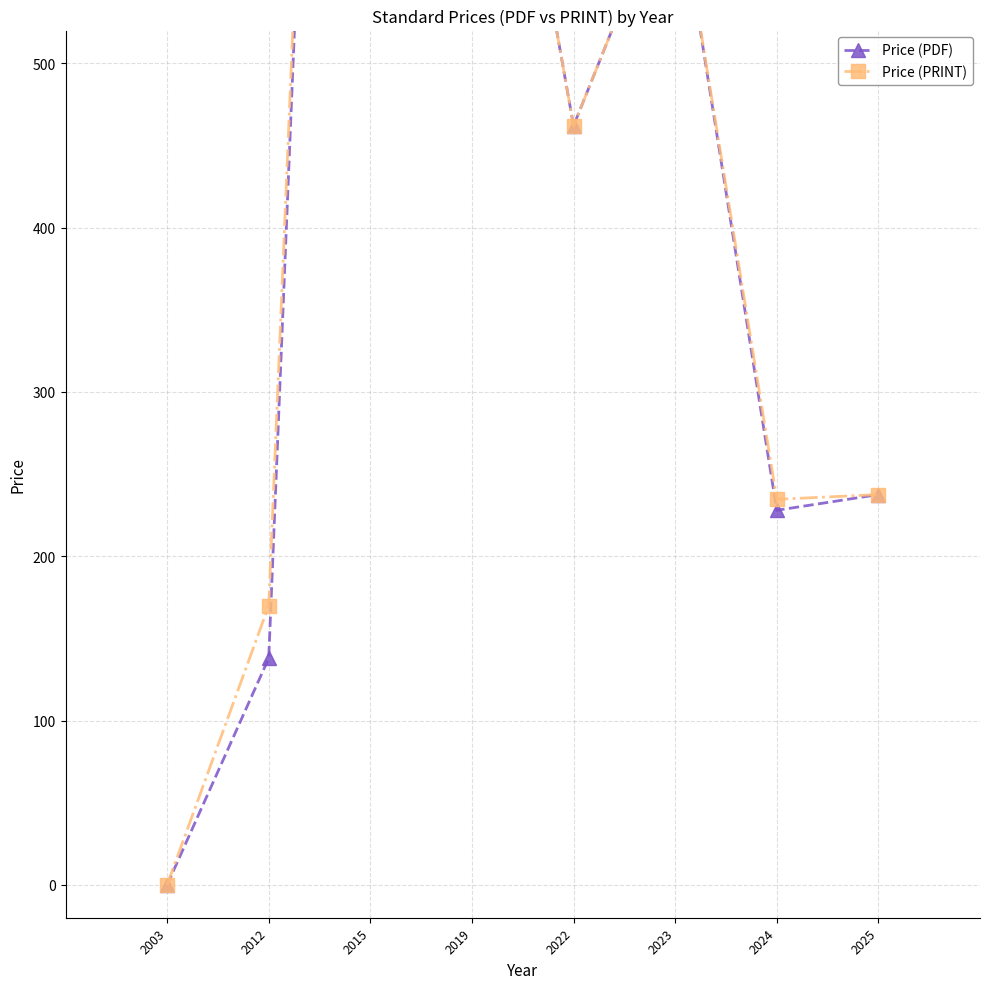

Reading left to right, what are all the values shown in this chart?

Price (PDF): 2003=0.0	2012=138.0	2015=1650.0	2019=810.0	2022=462.0	2023=616.0	2024=228.0	2025=237.6
Price (PRINT): 2003=0.0	2012=170.0	2015=1650.0	2019=810.0	2022=462.0	2023=616.0	2024=234.7	2025=237.6